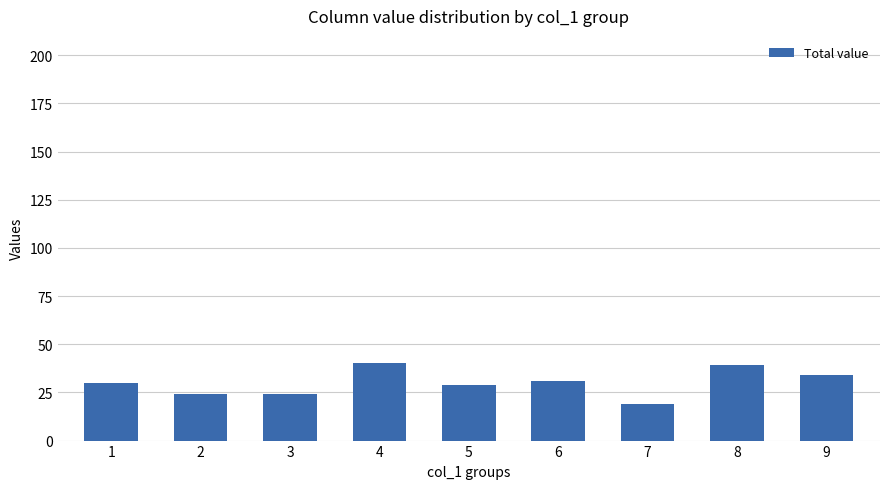

How many values are below 30?

4